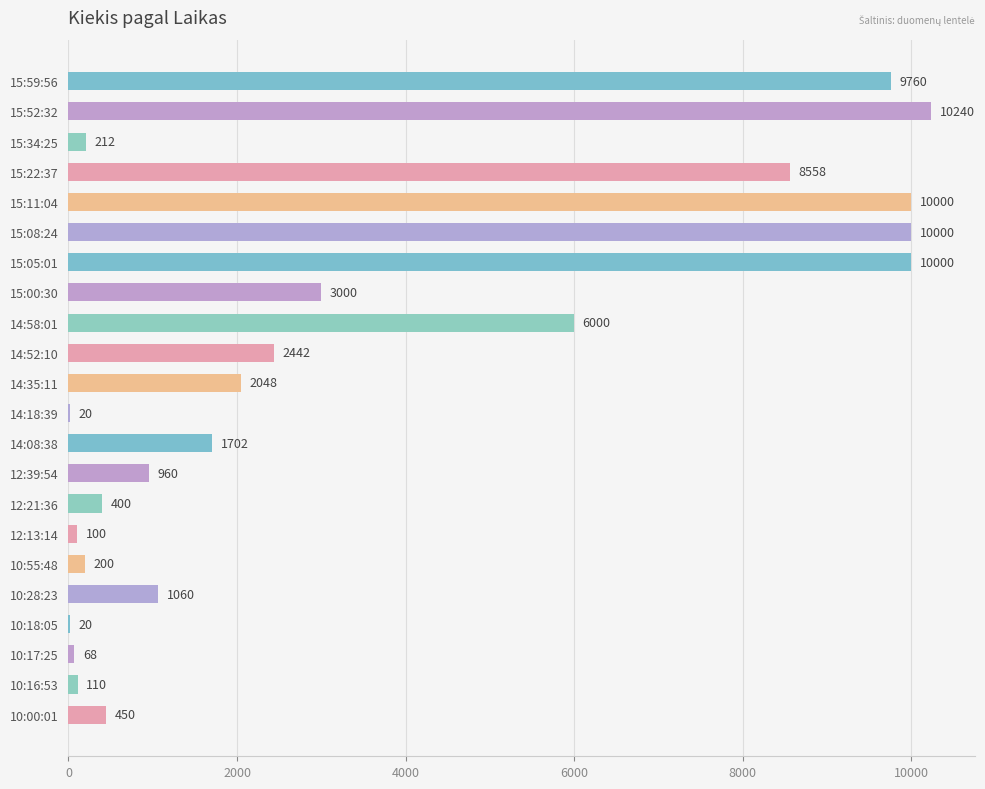

Between 15:08:24 and 14:08:38, which is larger?

15:08:24